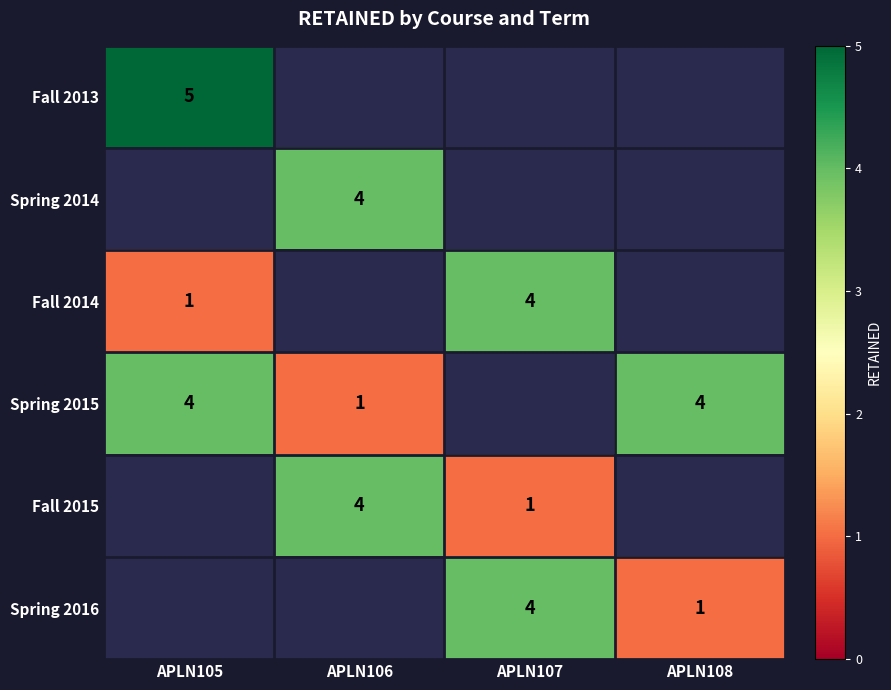

True or false: Spring 2015 has a value of 4 at APLN105.

True